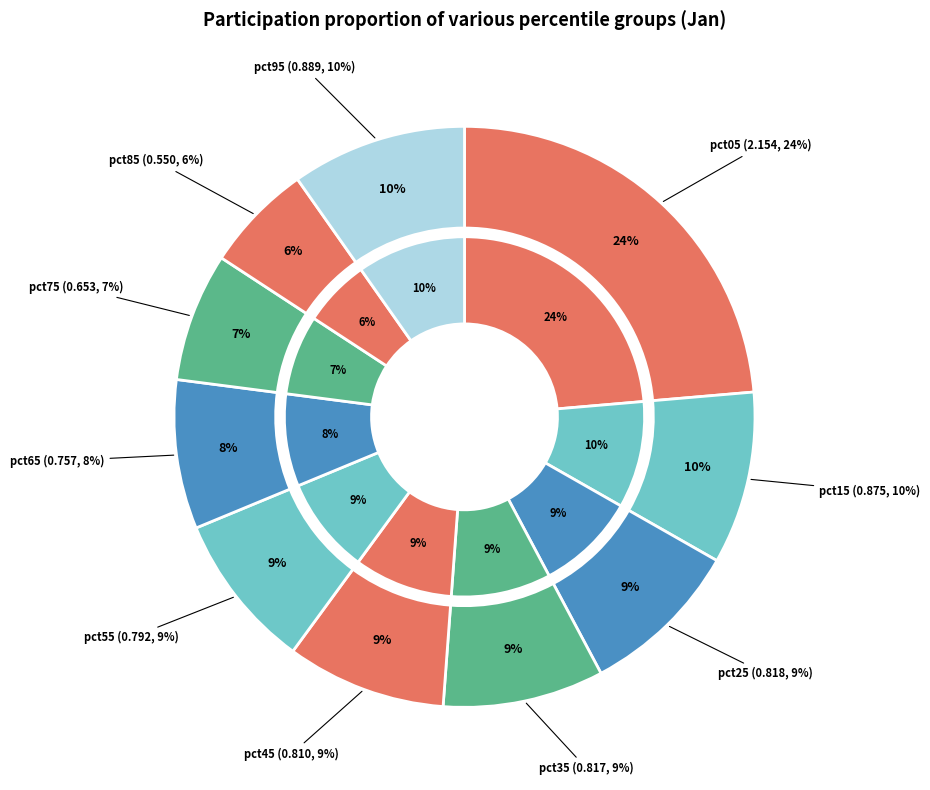

What percentage is the pct15 slice, to the nearest percent?

10%